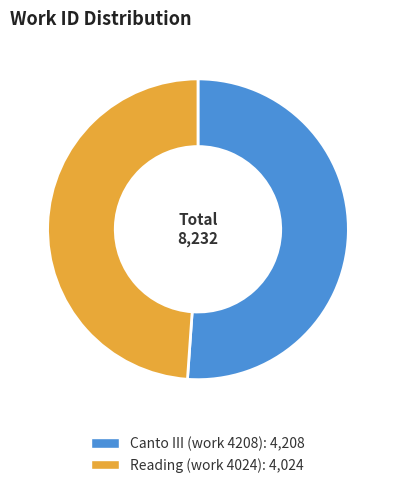

How many slices are in this pie chart?

2